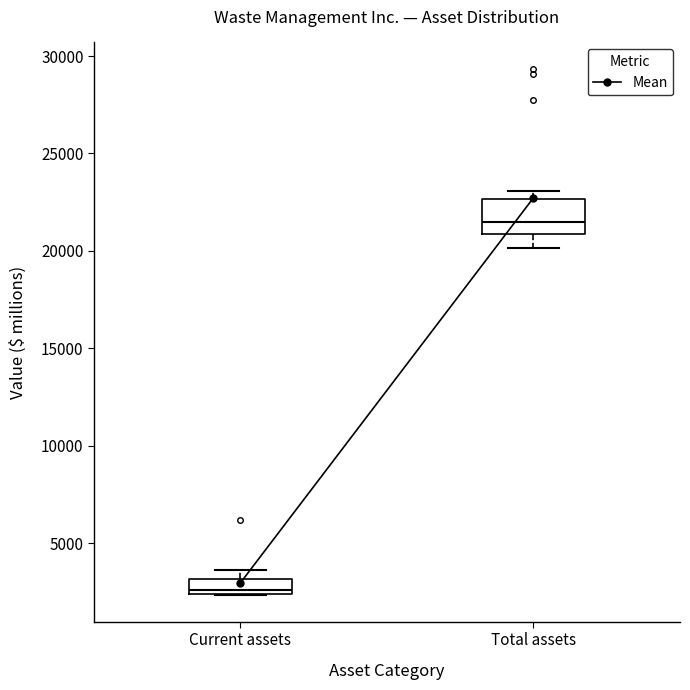

Reading left to right, read every box against the y-axis: the position of its median line, the range the box covers, and the ends of its whiskers. The values are not printed on the chart, so give them approximately, as read against the axis.

Current assets: median 2500 (just above the box's lower edge), box 2500 to 3000, whiskers 2500 to 3500
Total assets: median 21500, box 21000 to 22500, whiskers 20000 to 23000